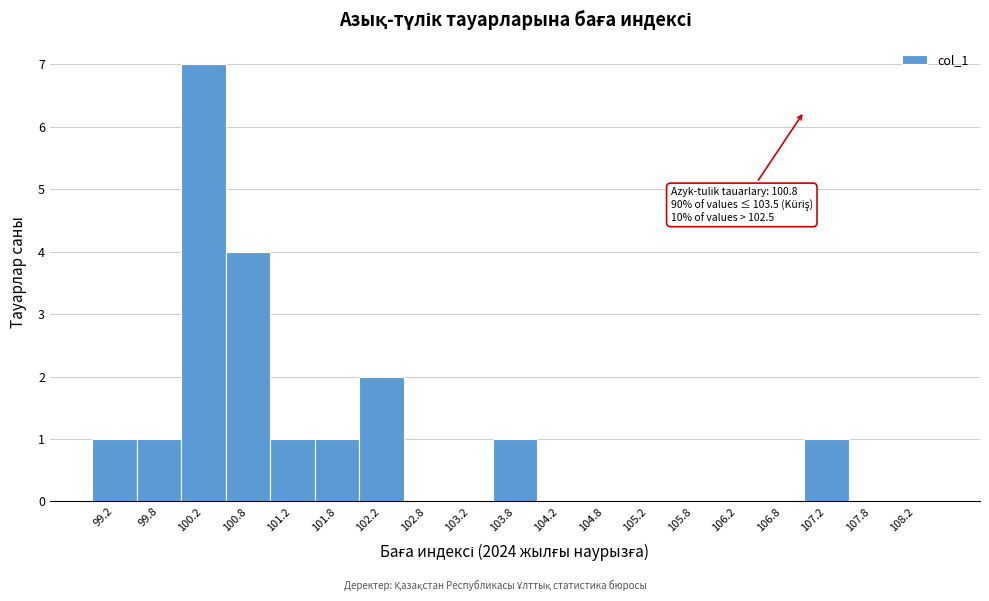

Over which range of the x-axis is the bar tallest?

100.0 to 100.5